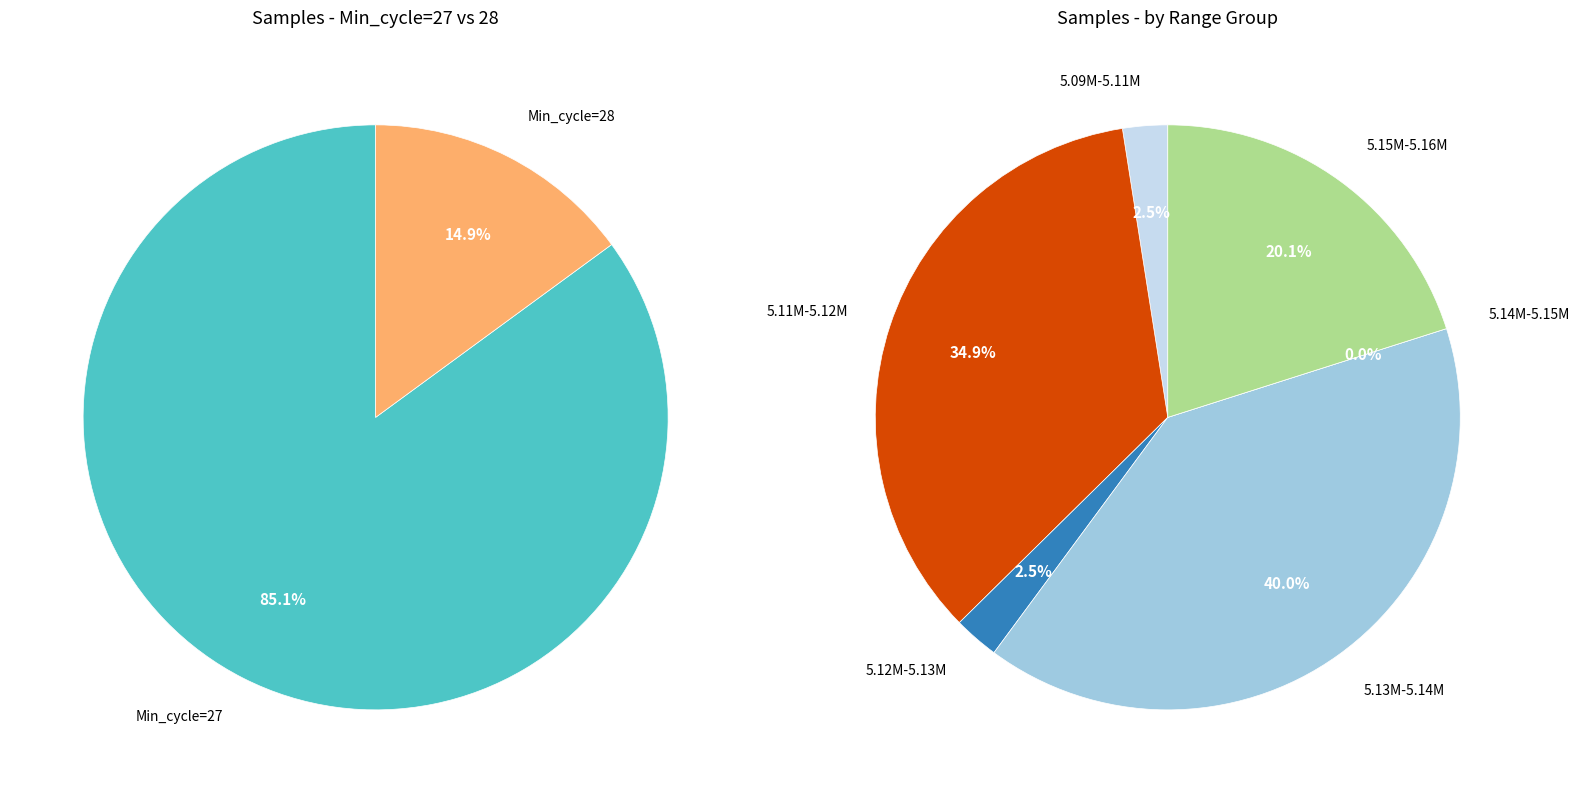

What is the largest slice in the pie chart?

27